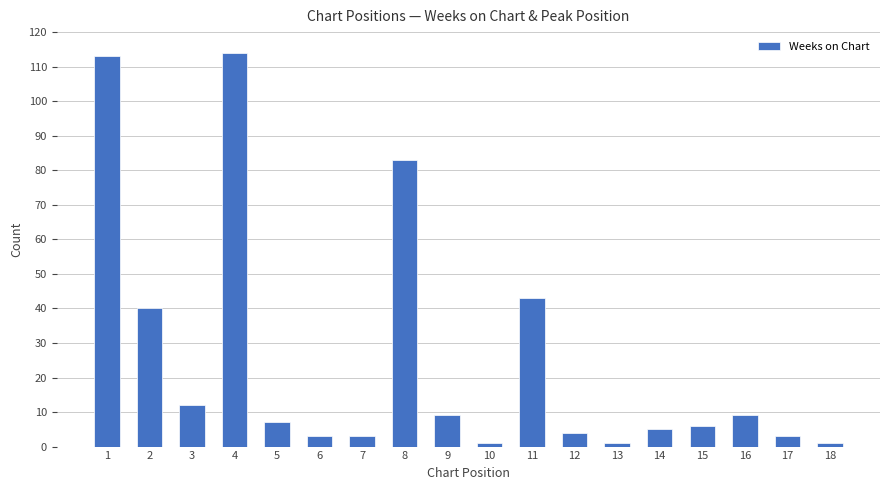

What is the change in value from 1 to 10?

-112